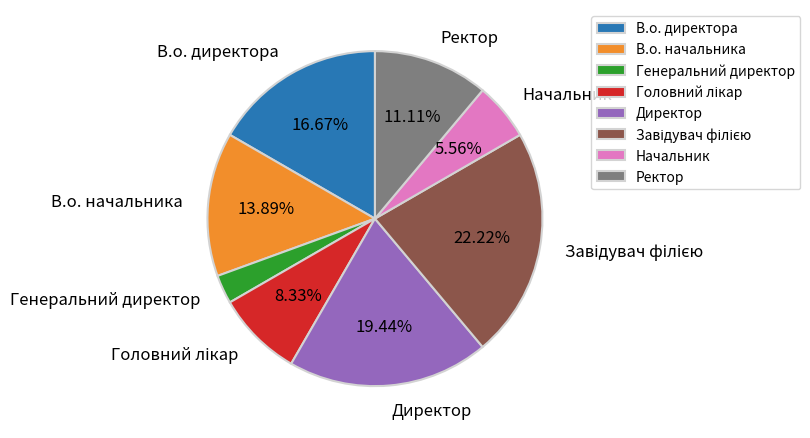

What is the ratio of the value at Ректор to the value at В.о. директора?

0.7